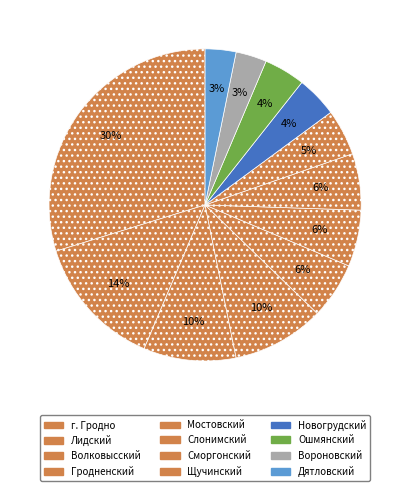

Which slice is the smallest?

Вороновский